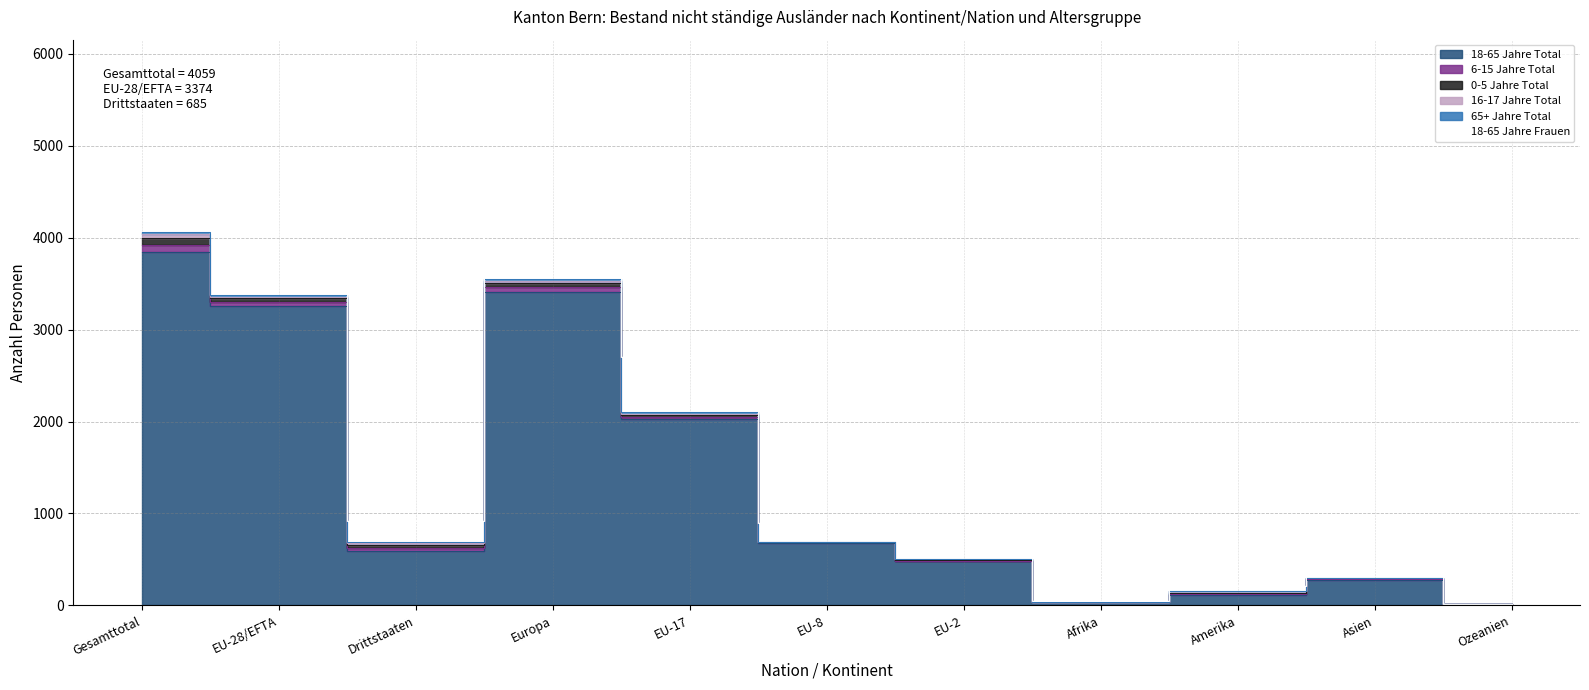

Rank the categories by 18-65 Jahre Total value from highest to lowest.

Gesamttotal, Europa, EU-28/EFTA, EU-17, EU-8, Drittstaaten, EU-2, Asien, Amerika, Afrika, Ozeanien